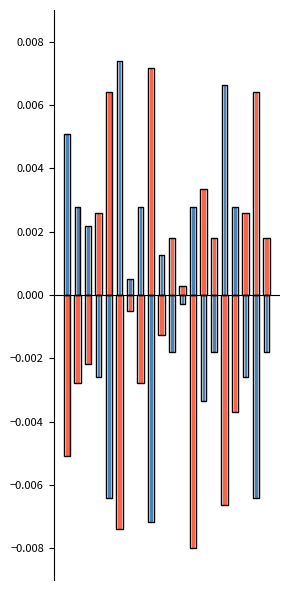

The Hours Requested series shows 0.0 at 19. True or false?

True